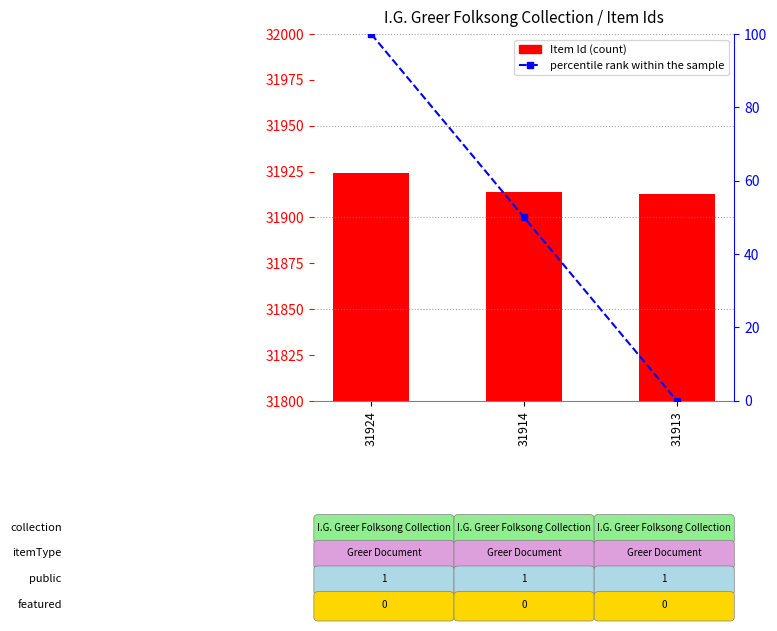

Is it true that percentile rank within the sample equals 87 at 31914?

False